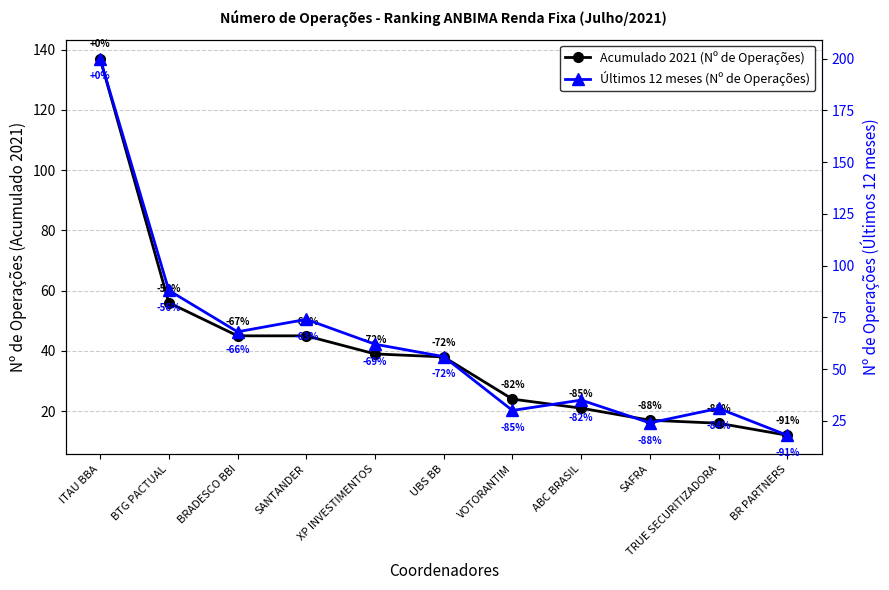

What is the approximate value of Últimos 12 meses (Nº de Operações) at TRUE SECURITIZADORA, to the nearest 5?

30